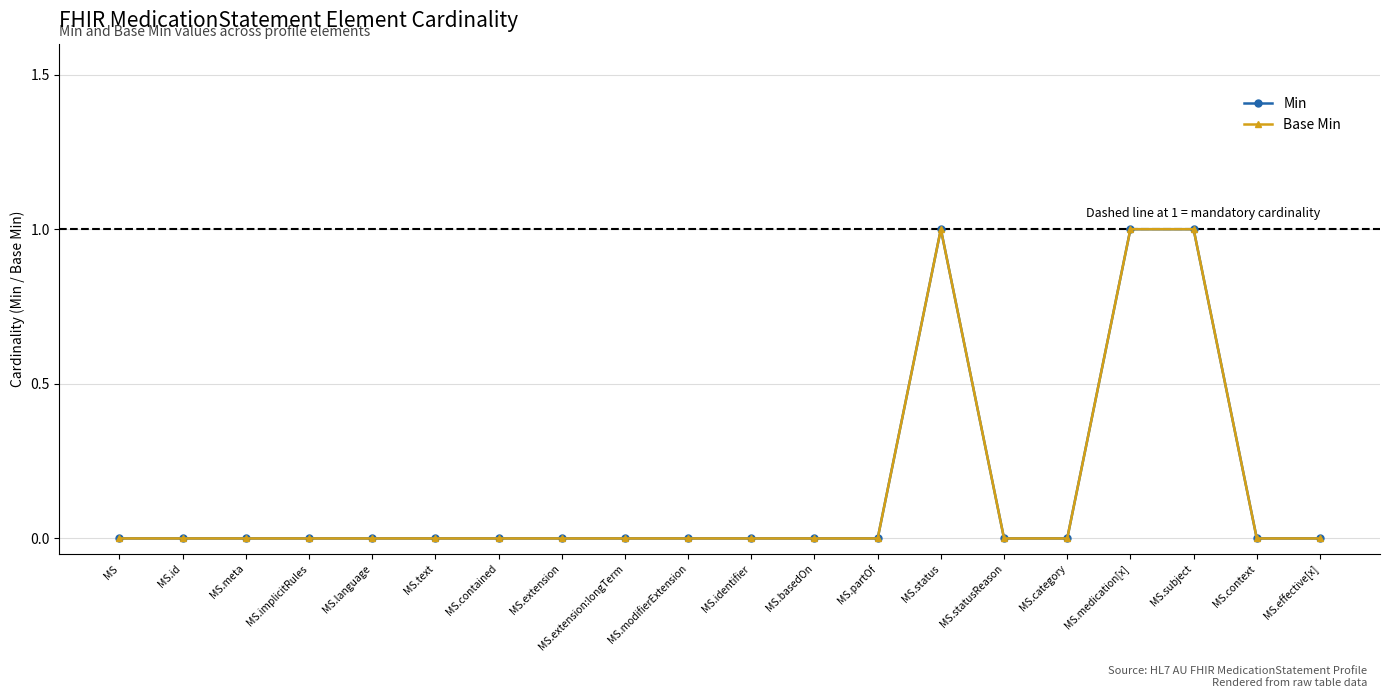

At which category does Min reach its first local peak?

MS.status